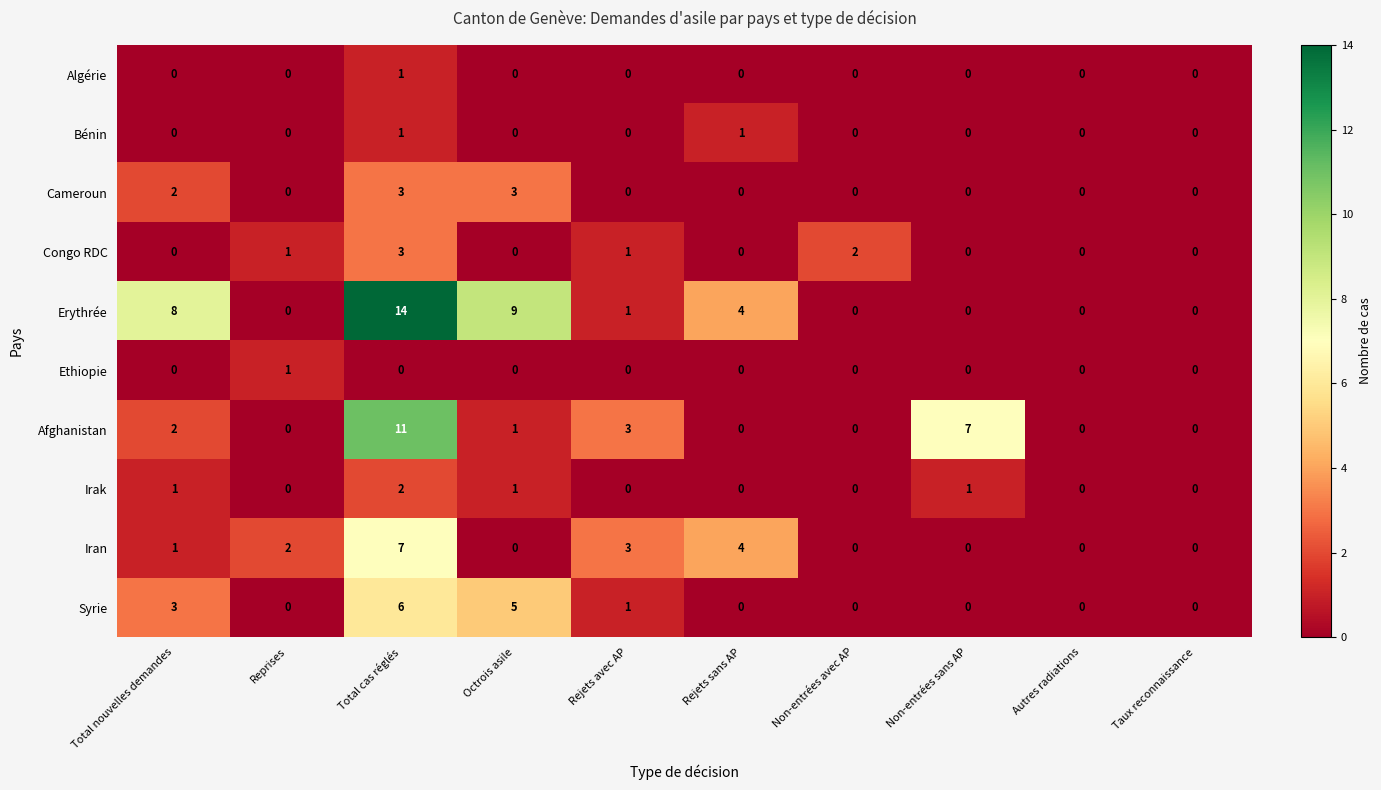

Which series has the largest total across all categories?

Erythrée